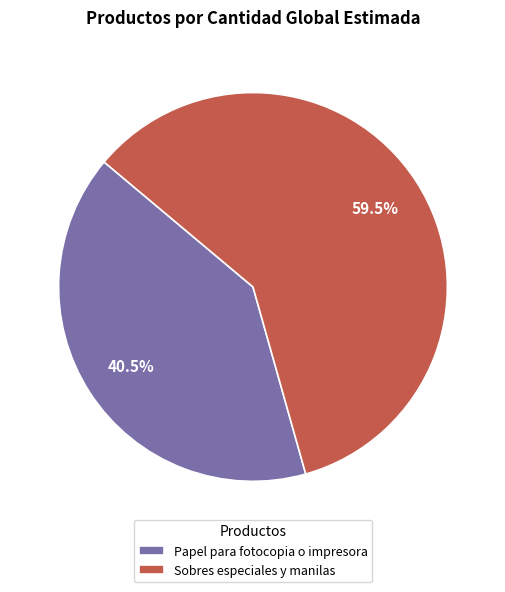

Which has a higher value, Sobres especiales y manilas or Papel para fotocopia o impresora?

Sobres especiales y manilas